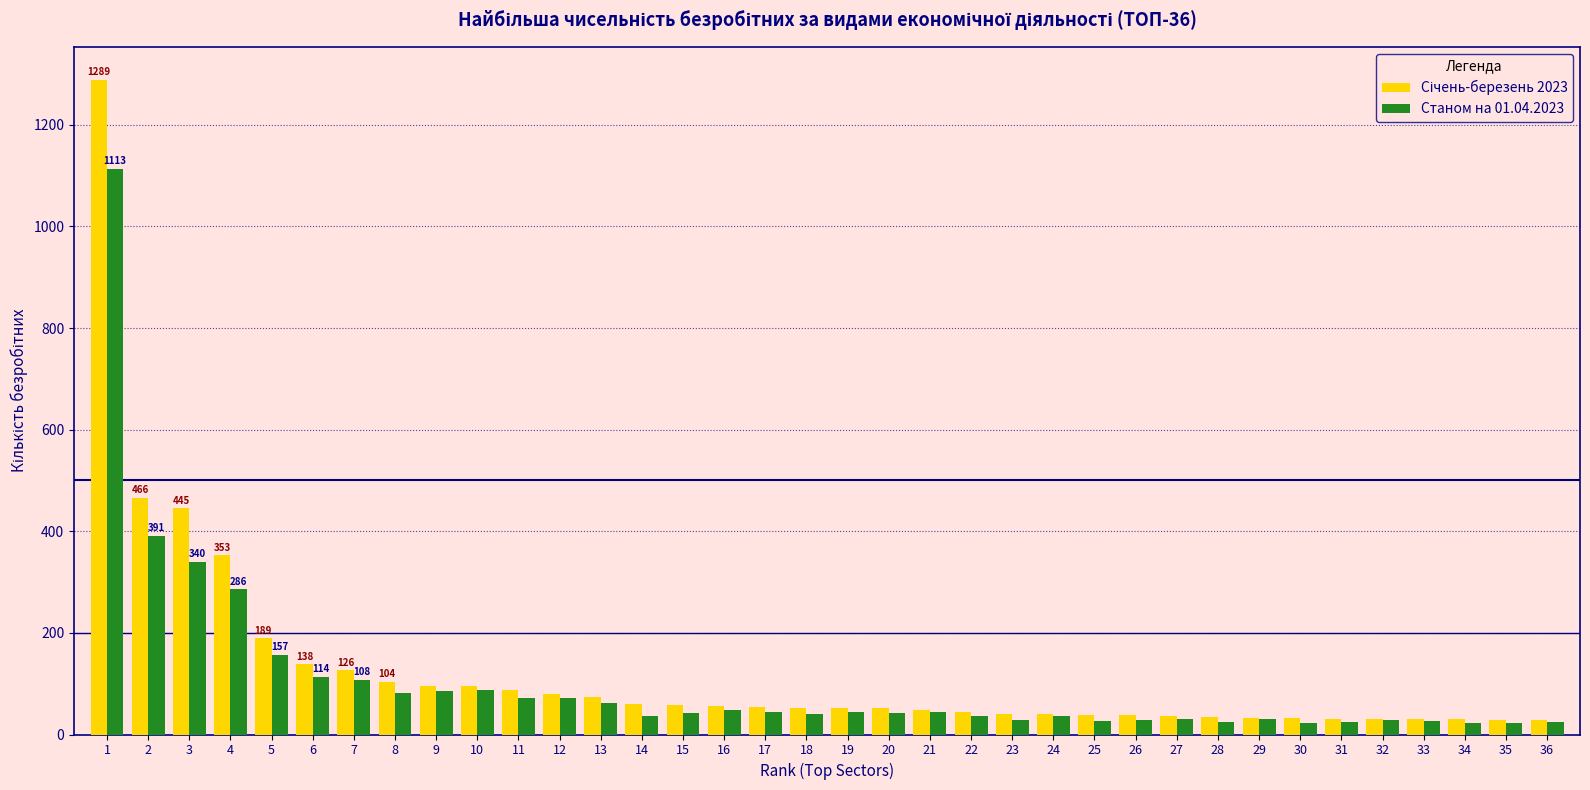

What is the total value across all series at 4?

639